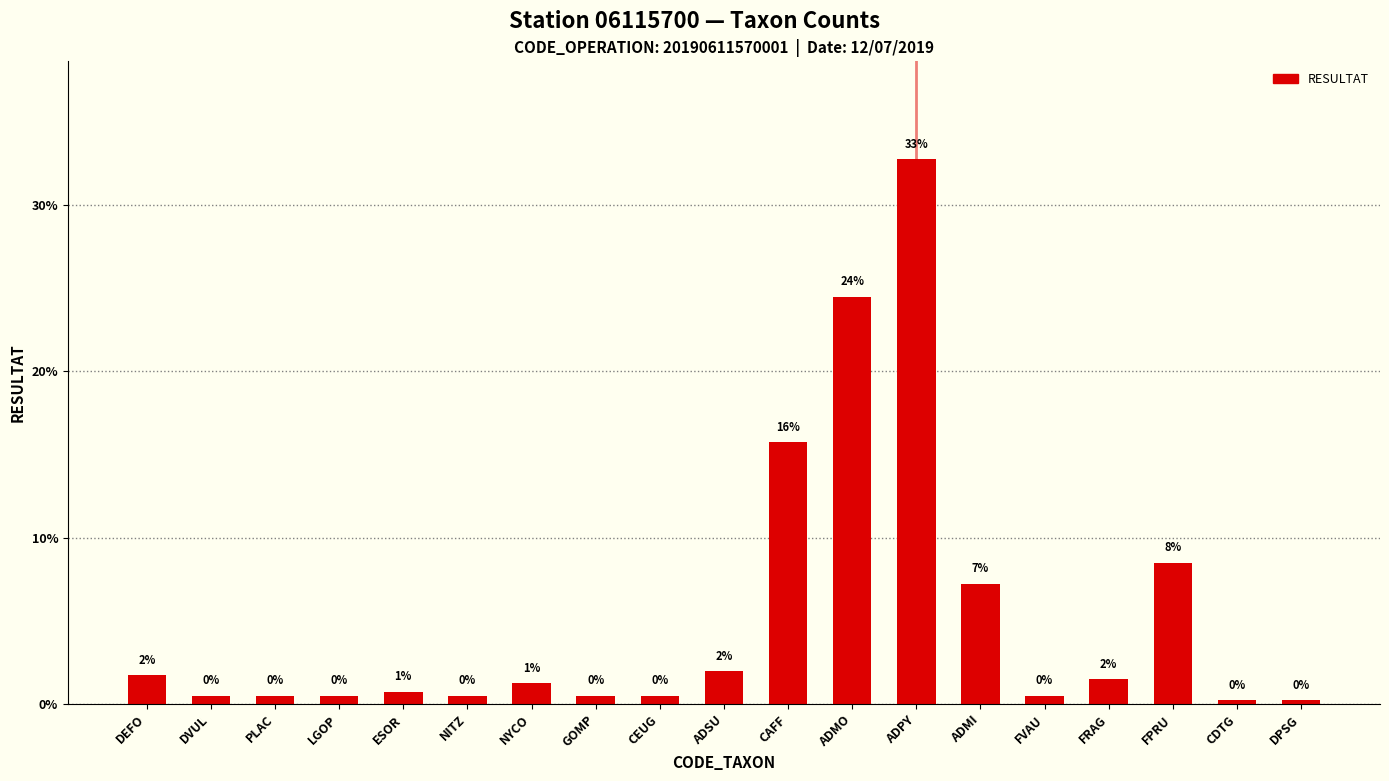

What is the greatest value displayed?

32.8